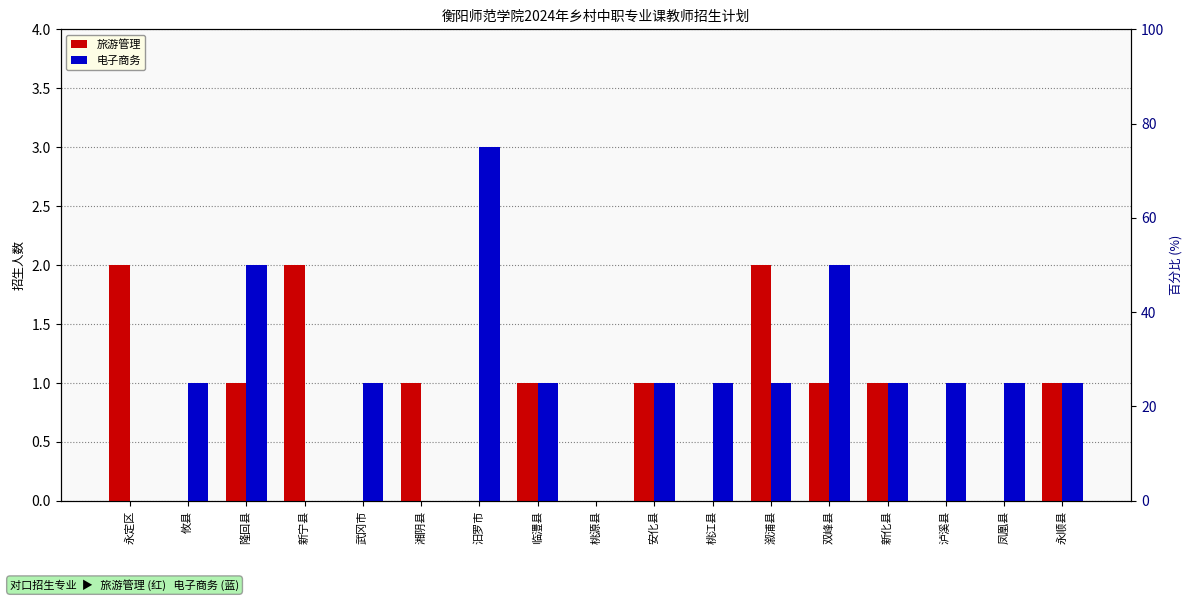

At which category does the chart reach its minimum across all series?

攸县